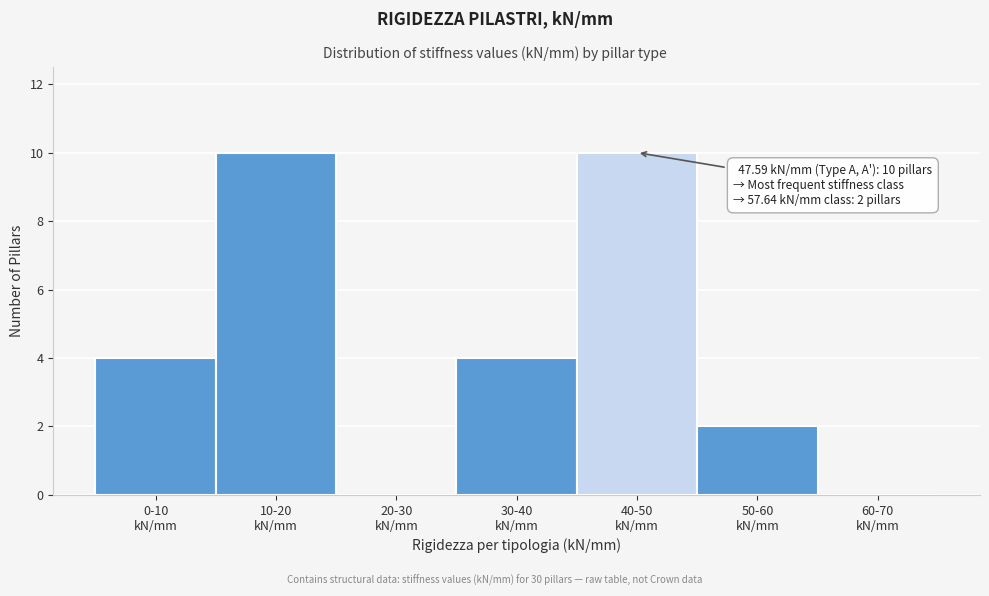

What is the sum of all values?

30